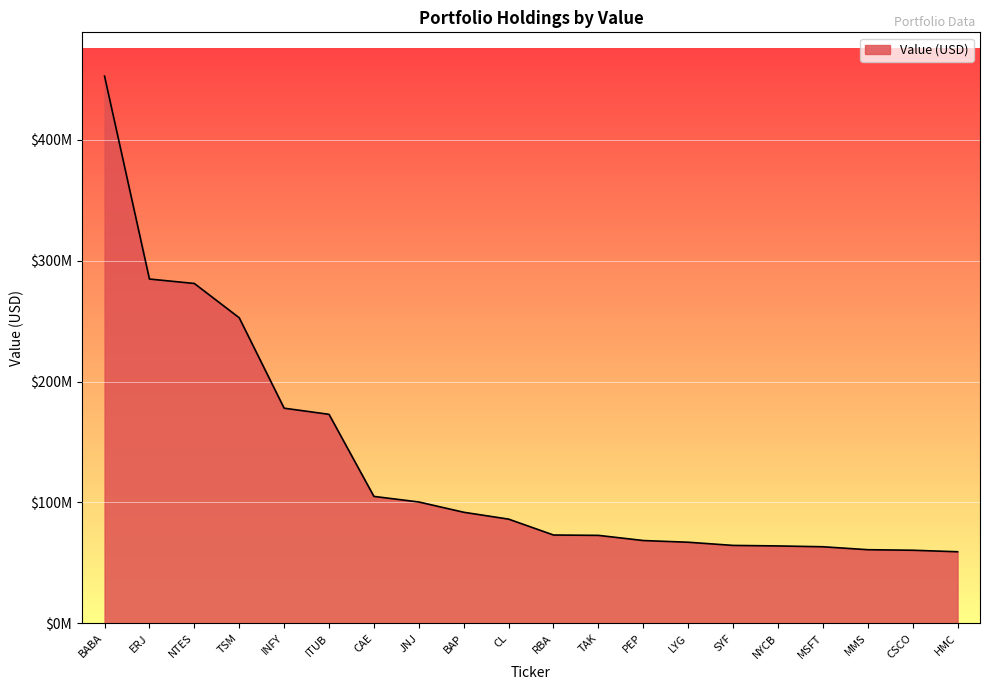

Does the chart display data point markers on the line(s)?

No